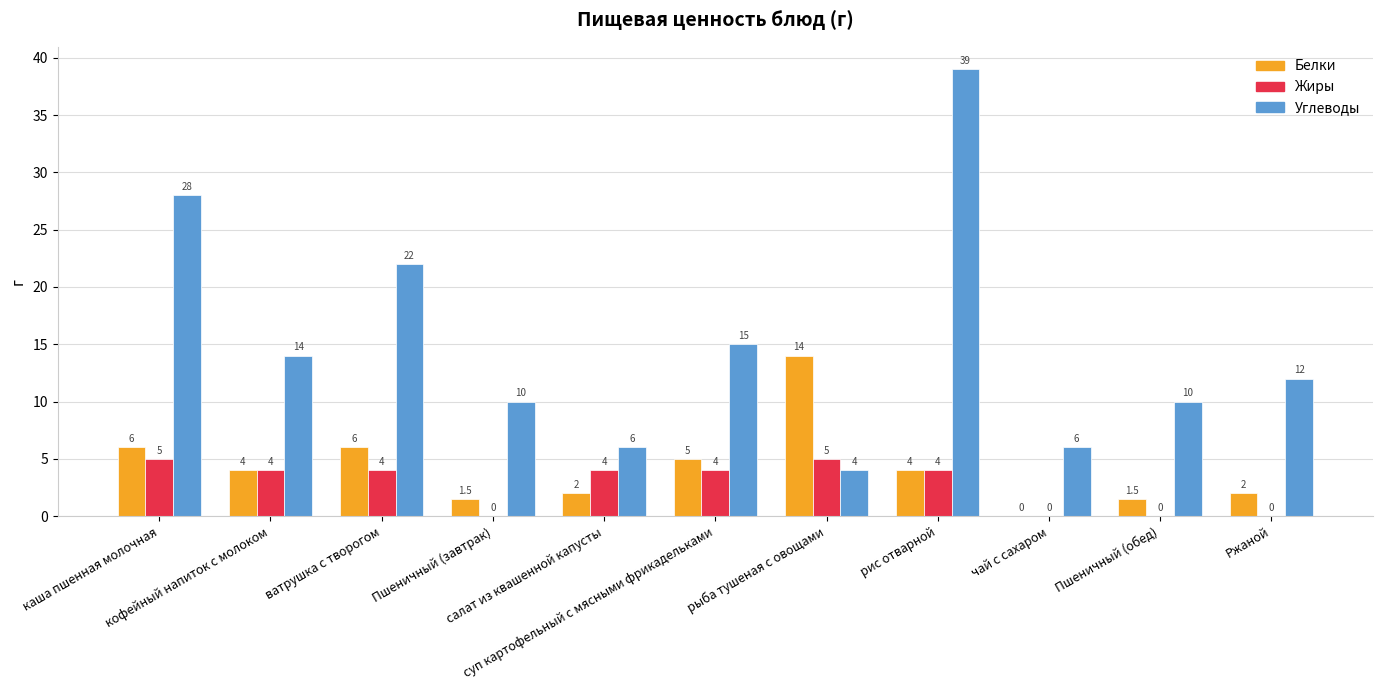

Reading left to right, transcribe all the data shown in this chart.

Белки: 6.0	4.0	6.0	1.5	2.0	5.0	14.0	4.0	0.0	1.5	2.0
Жиры: 5.0	4.0	4.0	0.0	4.0	4.0	5.0	4.0	0.0	0.0	0.0
Углеводы: 28.0	14.0	22.0	10.0	6.0	15.0	4.0	39.0	6.0	10.0	12.0